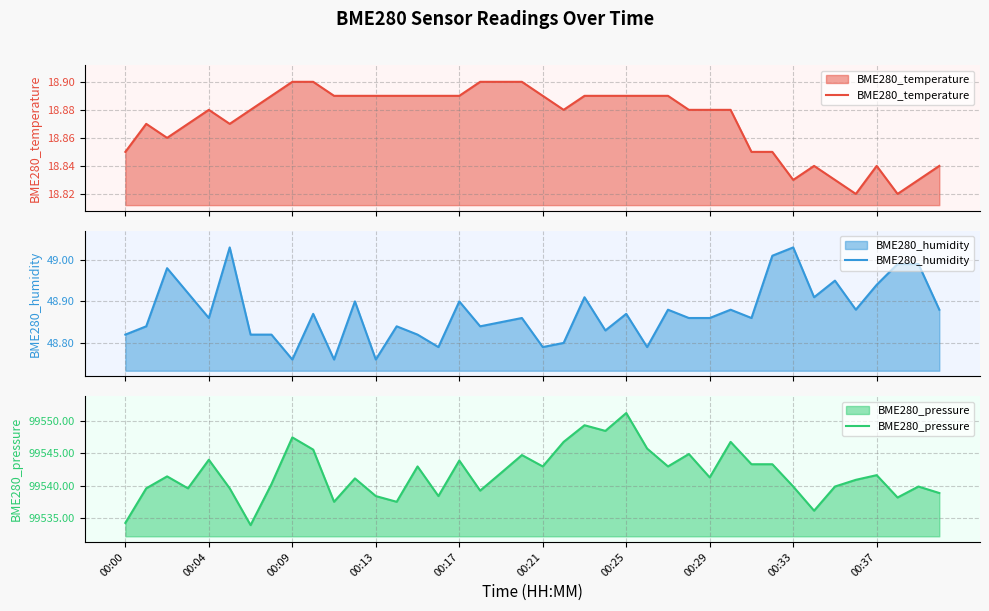

True or false: BME280_pressure has a value of 160887.1 at 00:25.

False